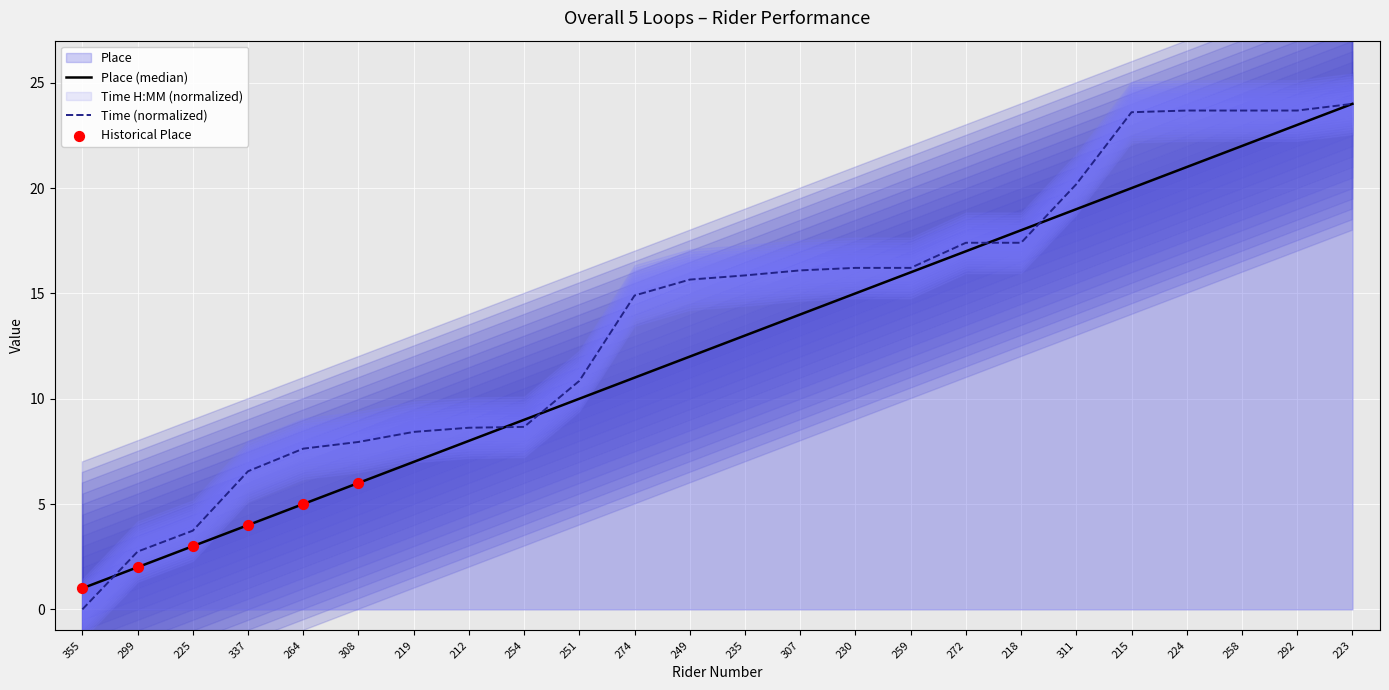

Which category has the lowest value in the Time (normalized) series?

355